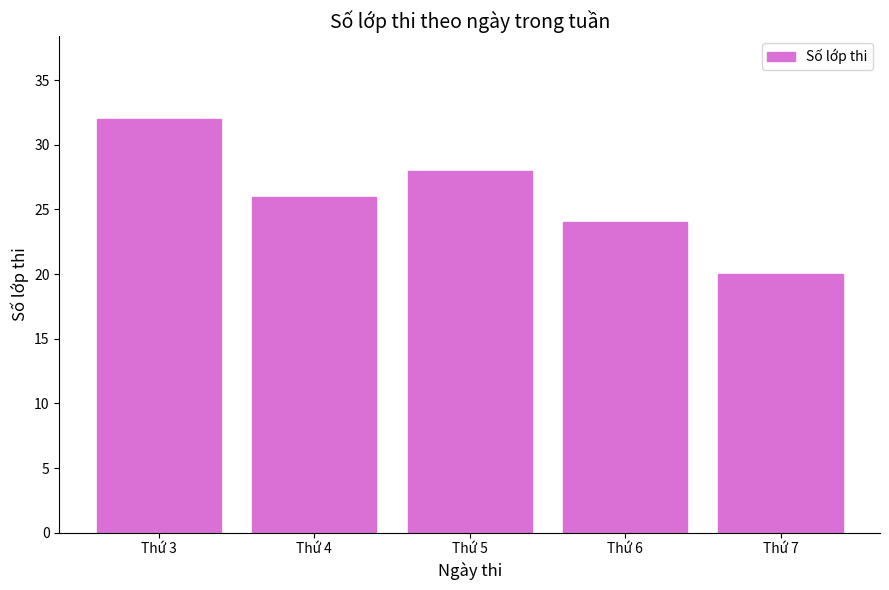

What value does the data have at Thứ 3?

32